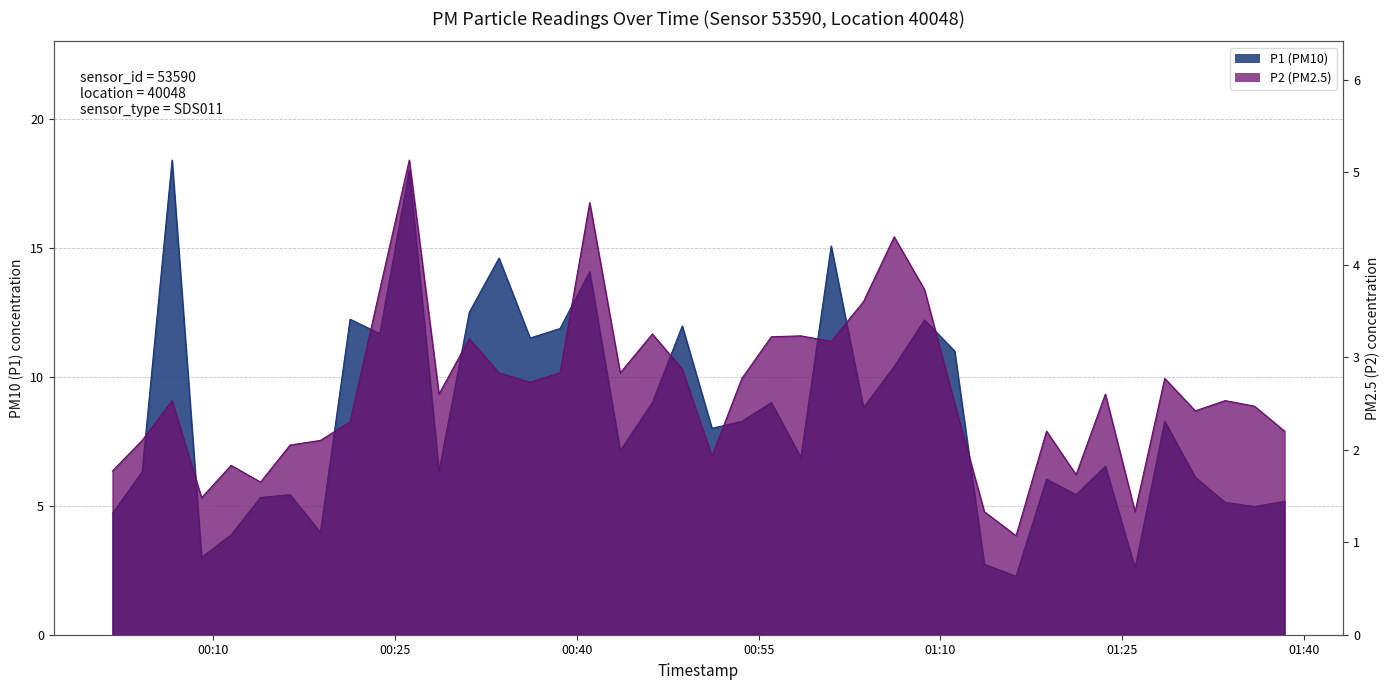

What are all the series names shown in the legend?

P1, P2